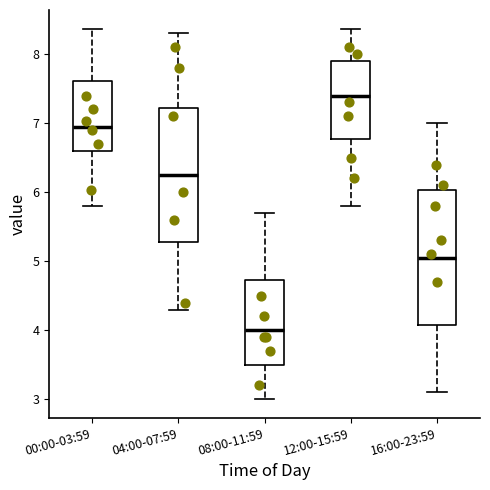

Which box's median line is the highest?

12:00-15:59